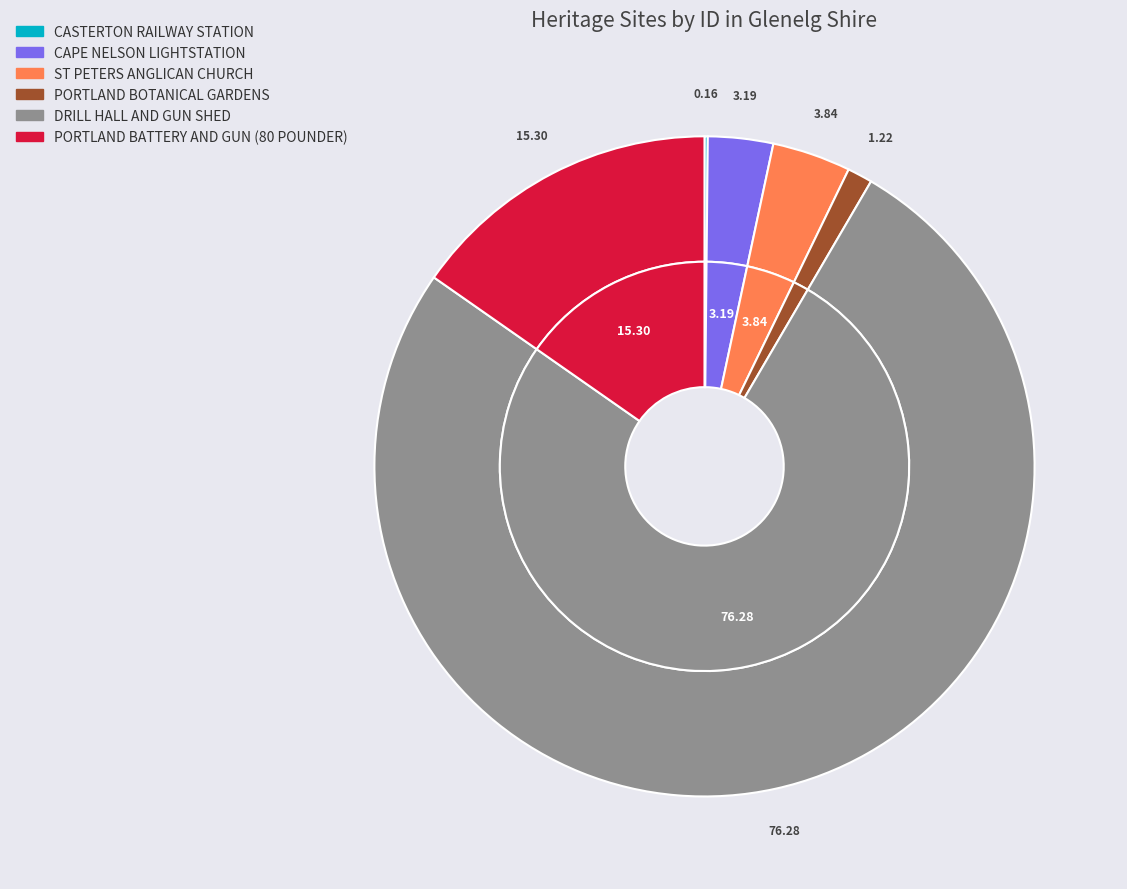

Is it true that CASTERTON RAILWAY STATION is 0% of the pie?

True